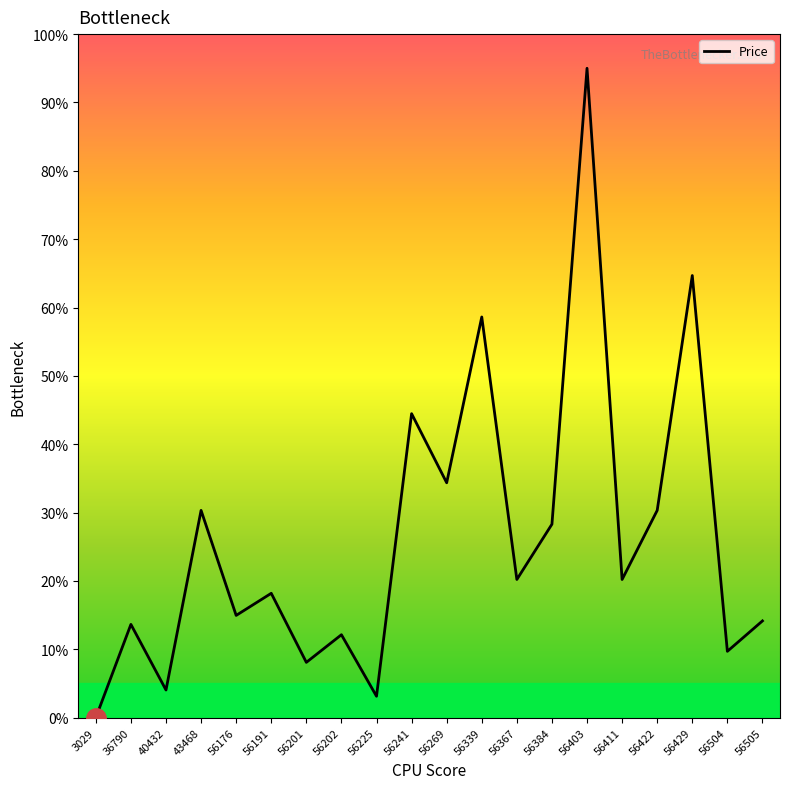

Where is the first local maximum?

36790